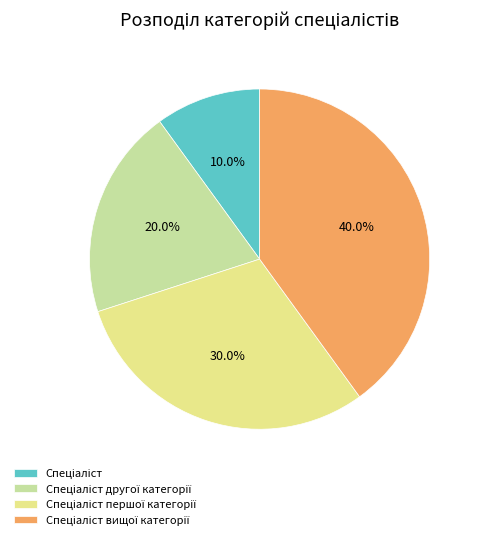

Is there any slice that represents more than half of the pie?

No